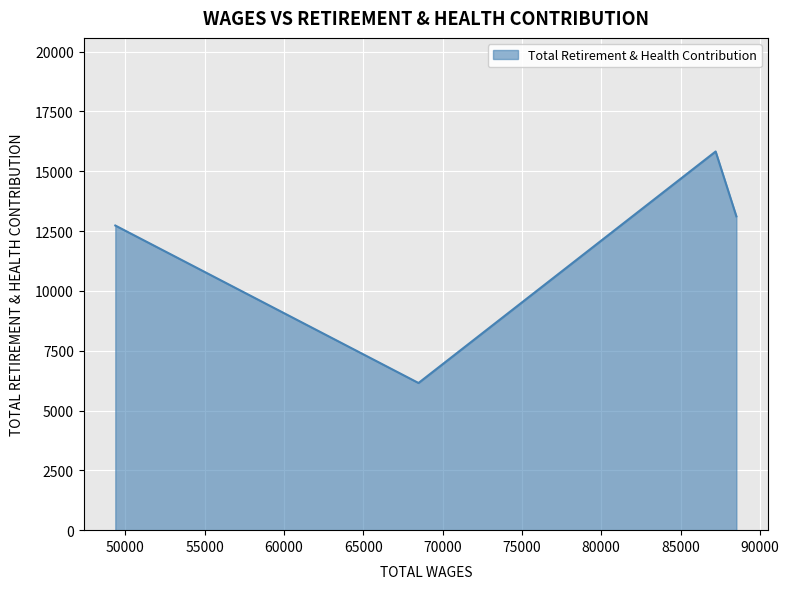

What is the difference between the maximum and minimum values?

9675